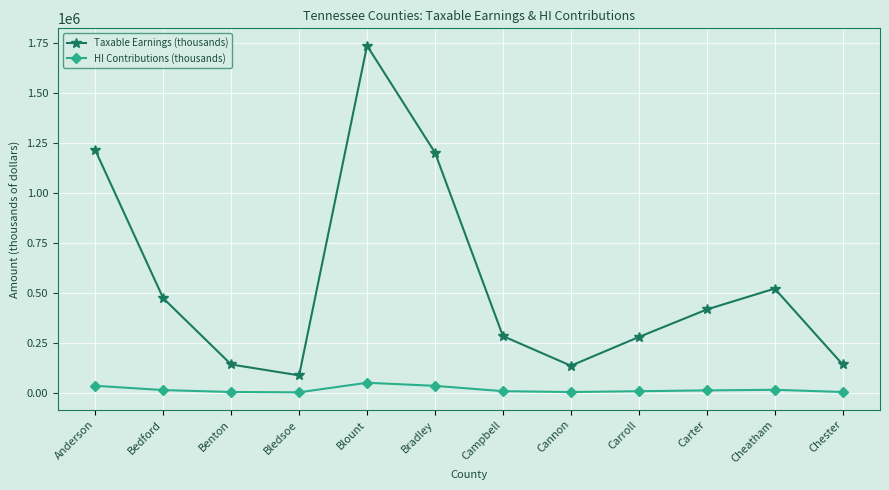

How many data points does each series have?

12